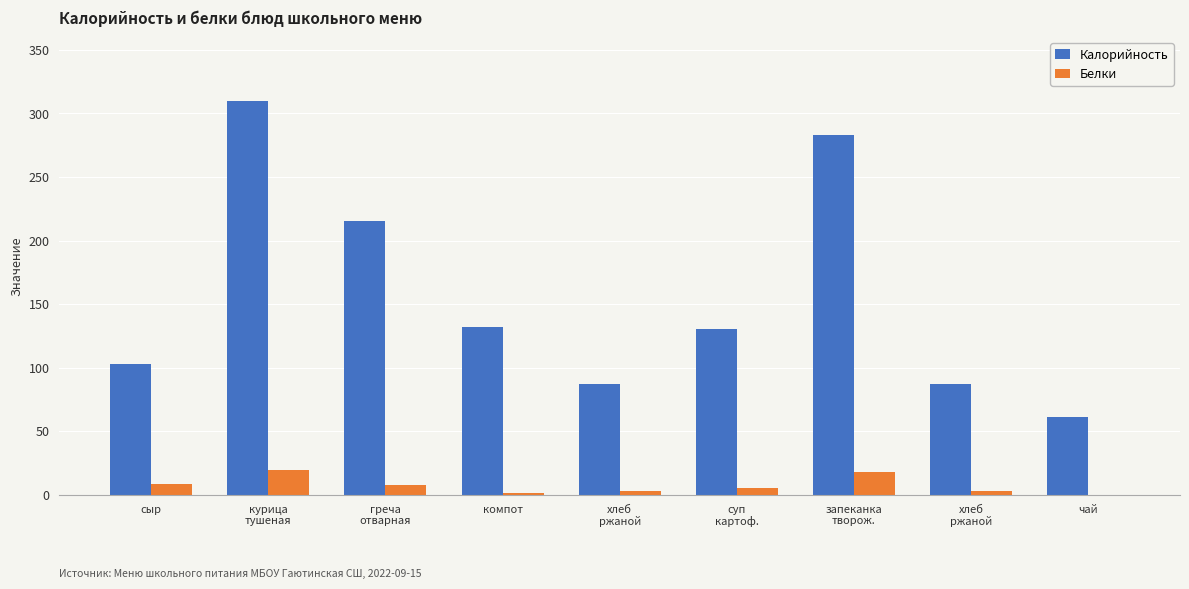

At how many categories does at least one series exceed 23?

9